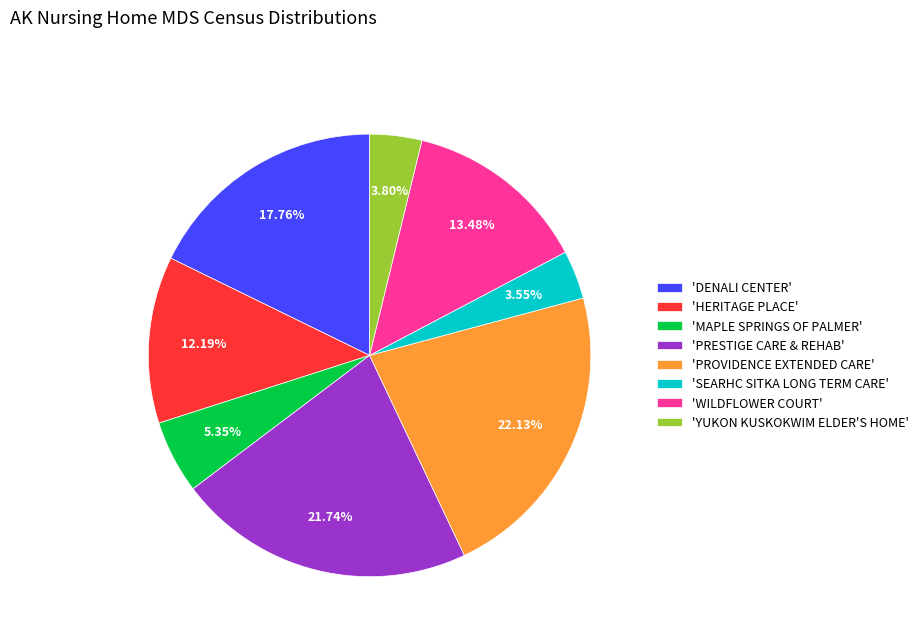

Is there a majority slice in this chart?

No